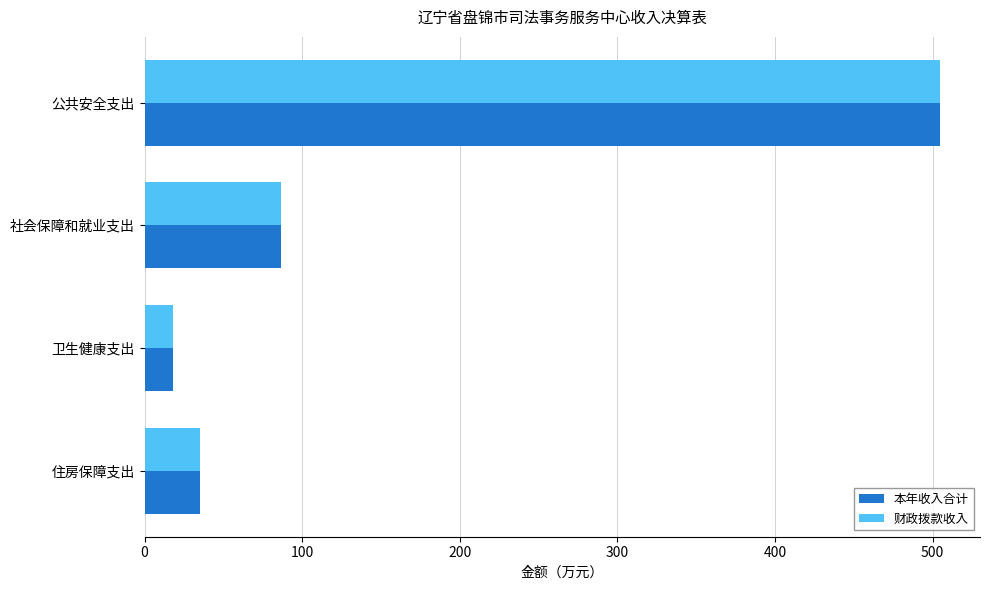

At which category is the sum across all series the highest?

公共安全支出